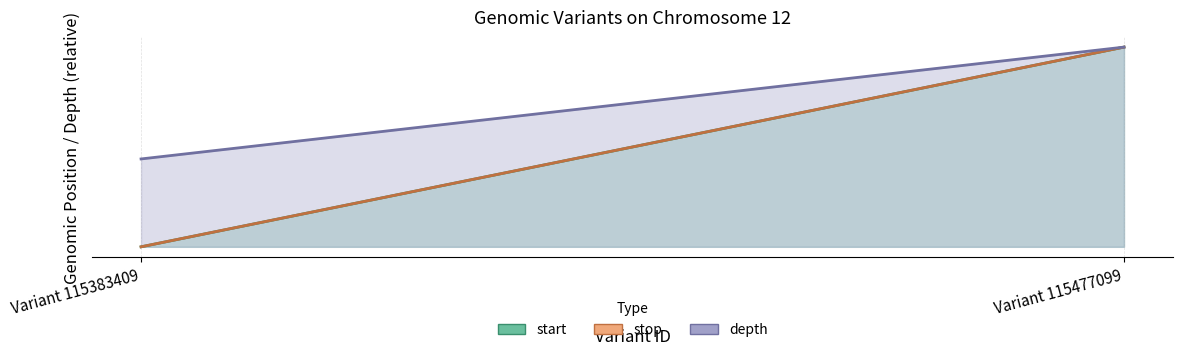

Which series has the largest range (max minus min)?

start